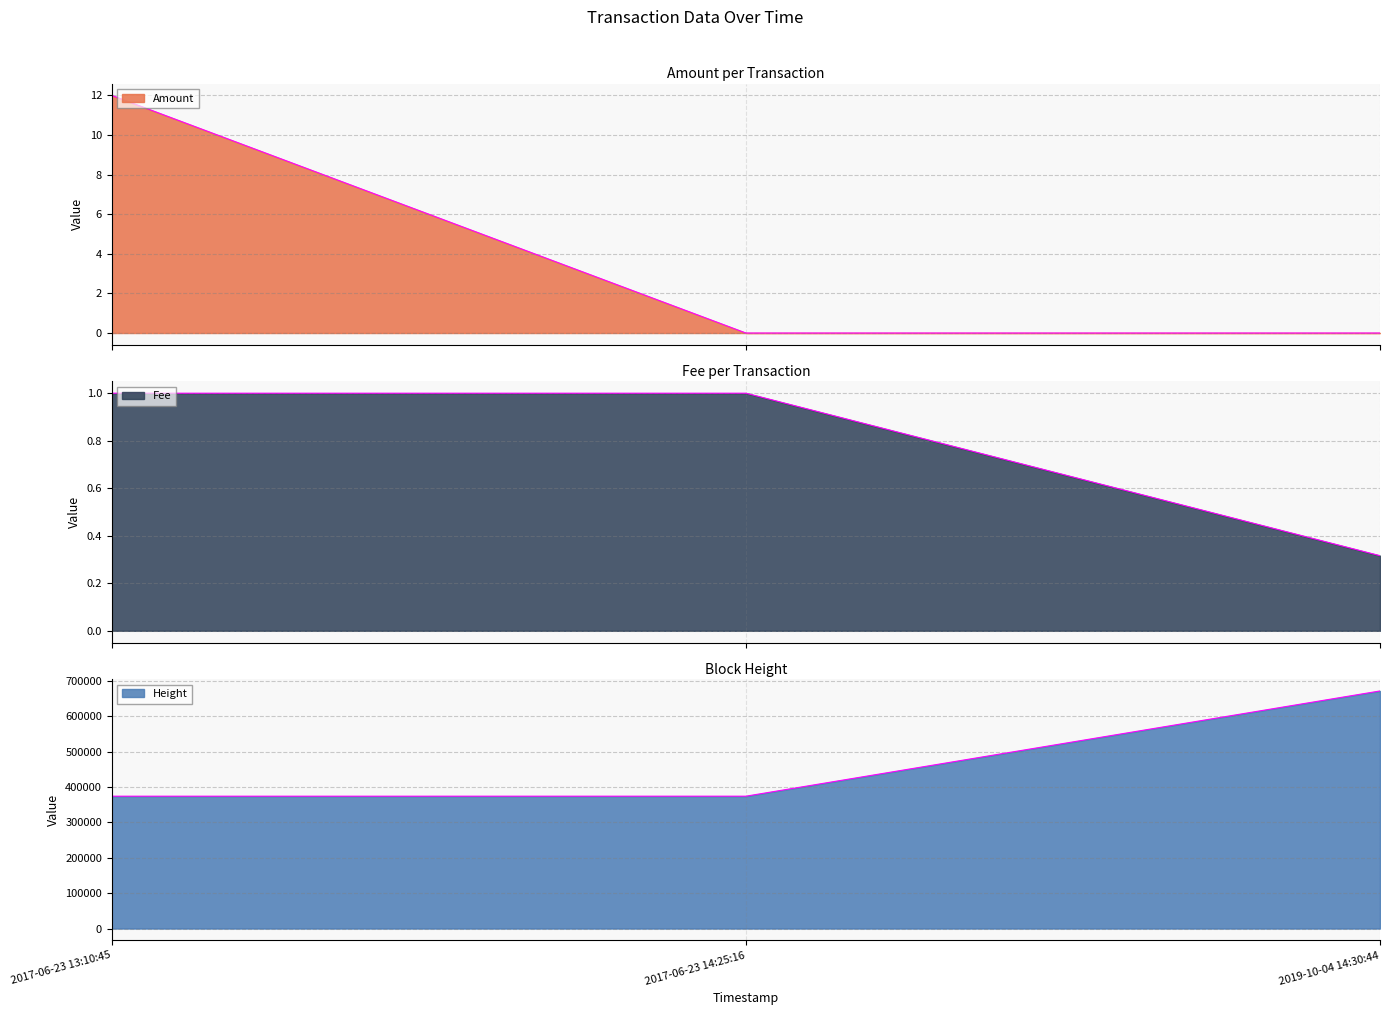

How many lines are shown in the chart?

3